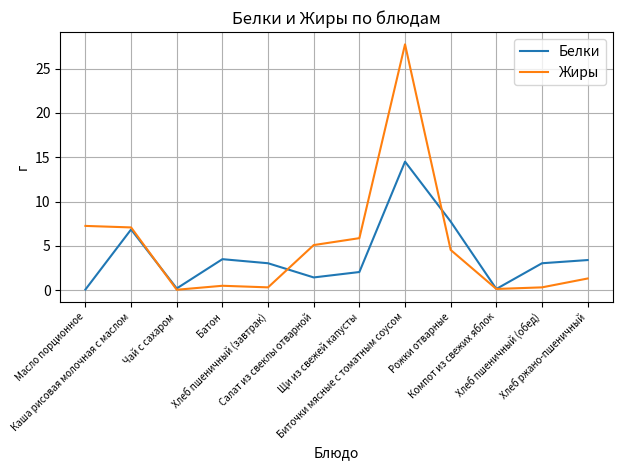

What is the greatest value displayed?

27.7